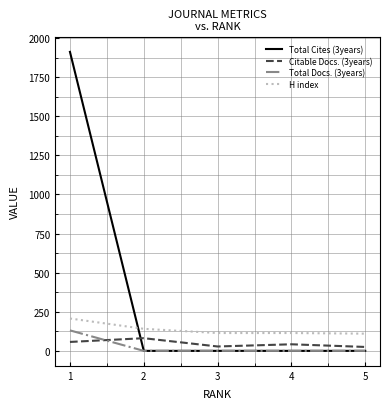

What is the total value across all series at 4?

156